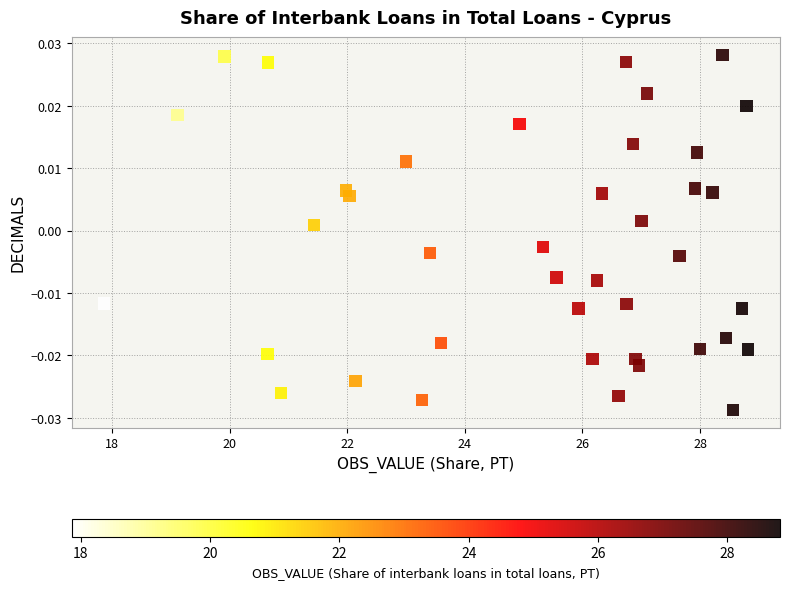

What is the range of X values (max minus min)?

11.0